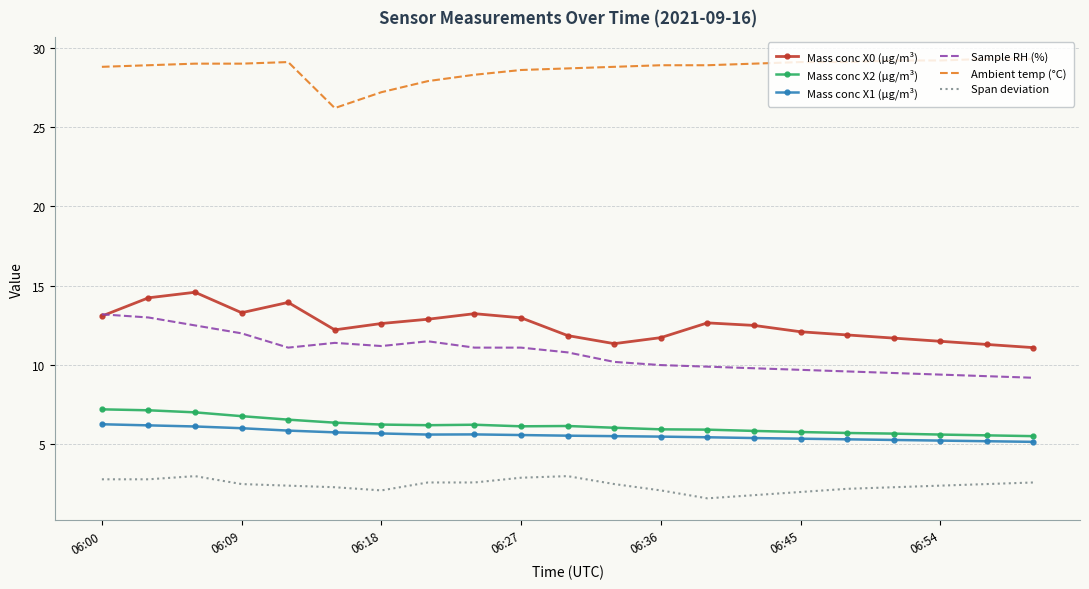

What is the minimum value shown in the chart?

1.6